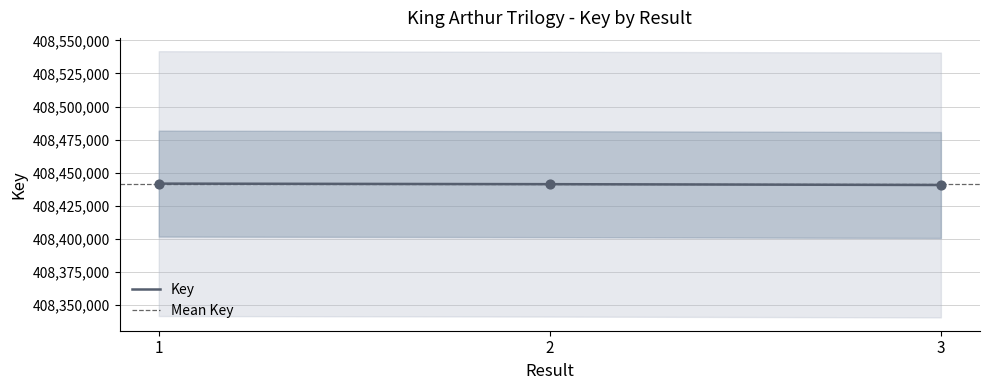

Approximately how many times larger is the value at 2 compared to 1?

1.0